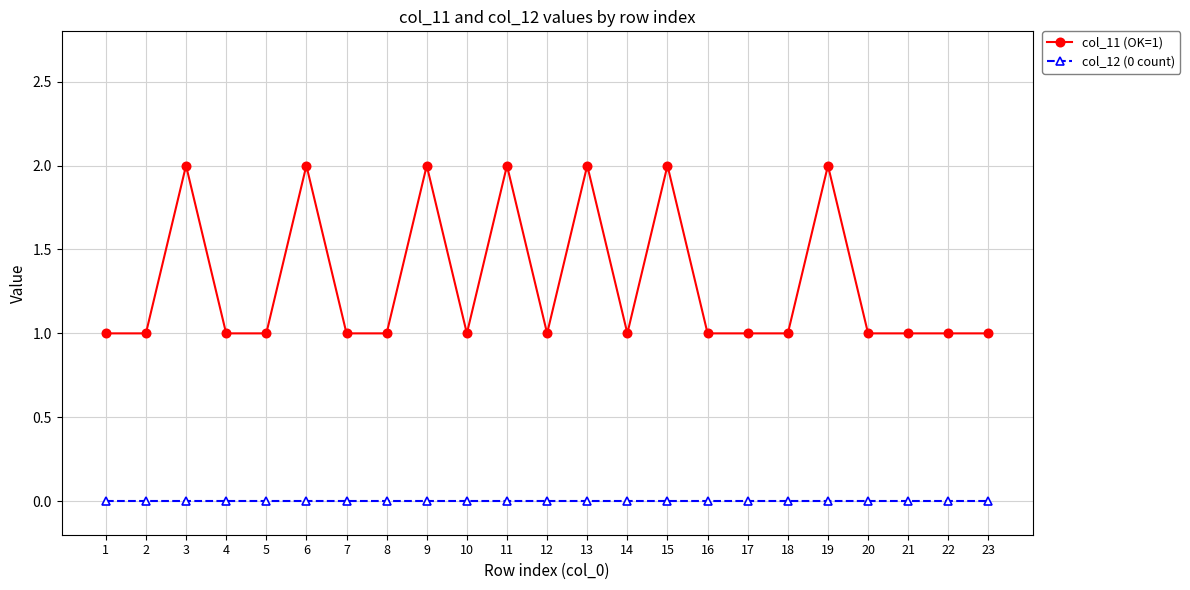

What are all the series names shown in the legend?

col_11 (OK=1), col_12 (0 count)